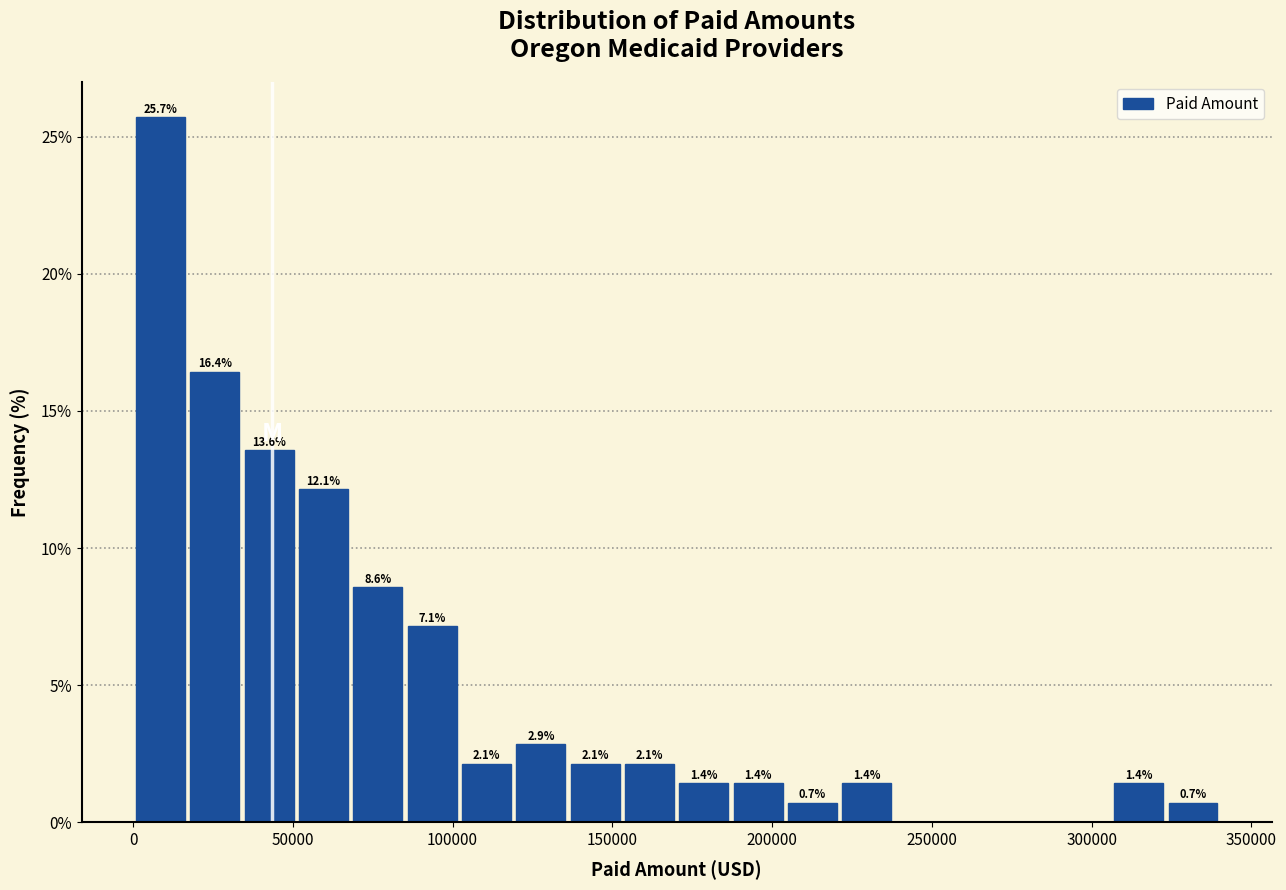

Read against the x-axis, roughly where is the centre of the tallest bar?

10000